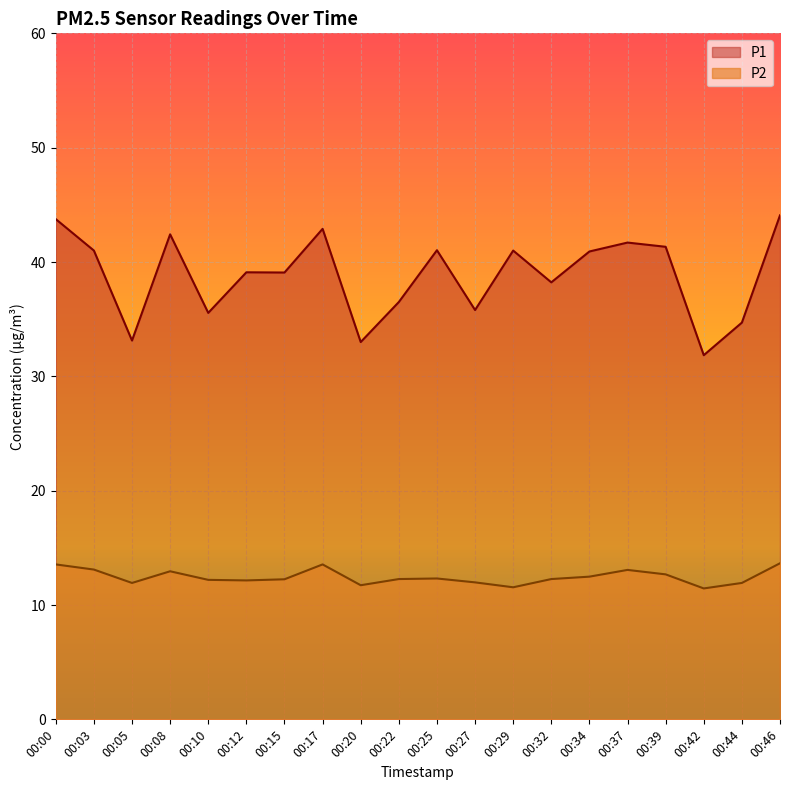

Reading right to left, transcribe all the data shown in this chart.

P1: 00:46=44.1	00:44=34.7	00:42=31.9	00:39=41.3	00:37=41.7	00:34=40.9	00:32=38.2	00:29=41.0	00:27=35.8	00:25=41.0	00:22=36.5	00:20=33.0	00:17=42.9	00:15=39.1	00:12=39.1	00:10=35.5	00:08=42.4	00:05=33.1	00:03=41.0	00:00=43.8
P2: 00:46=13.7	00:44=11.9	00:42=11.4	00:39=12.7	00:37=13.1	00:34=12.5	00:32=12.3	00:29=11.6	00:27=12.0	00:25=12.3	00:22=12.3	00:20=11.7	00:17=13.6	00:15=12.2	00:12=12.2	00:10=12.2	00:08=12.9	00:05=11.9	00:03=13.1	00:00=13.6